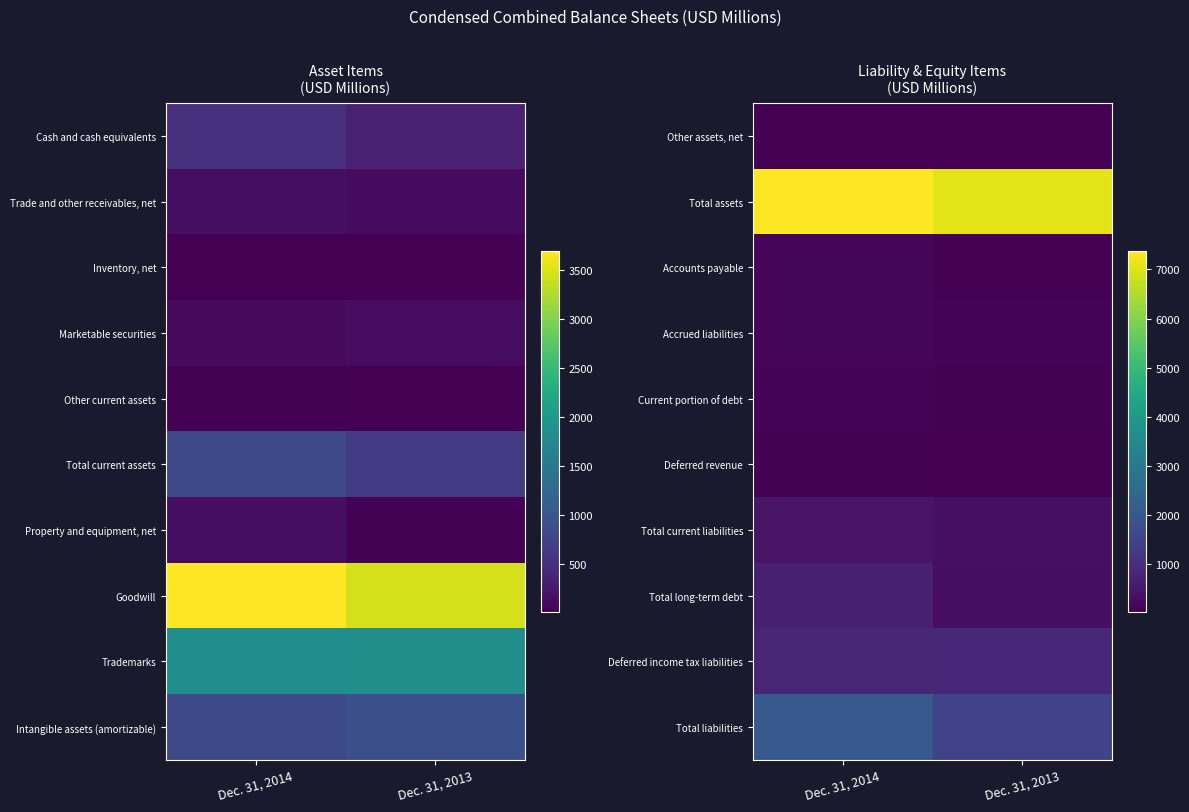

How many categories are shown in the chart?

2